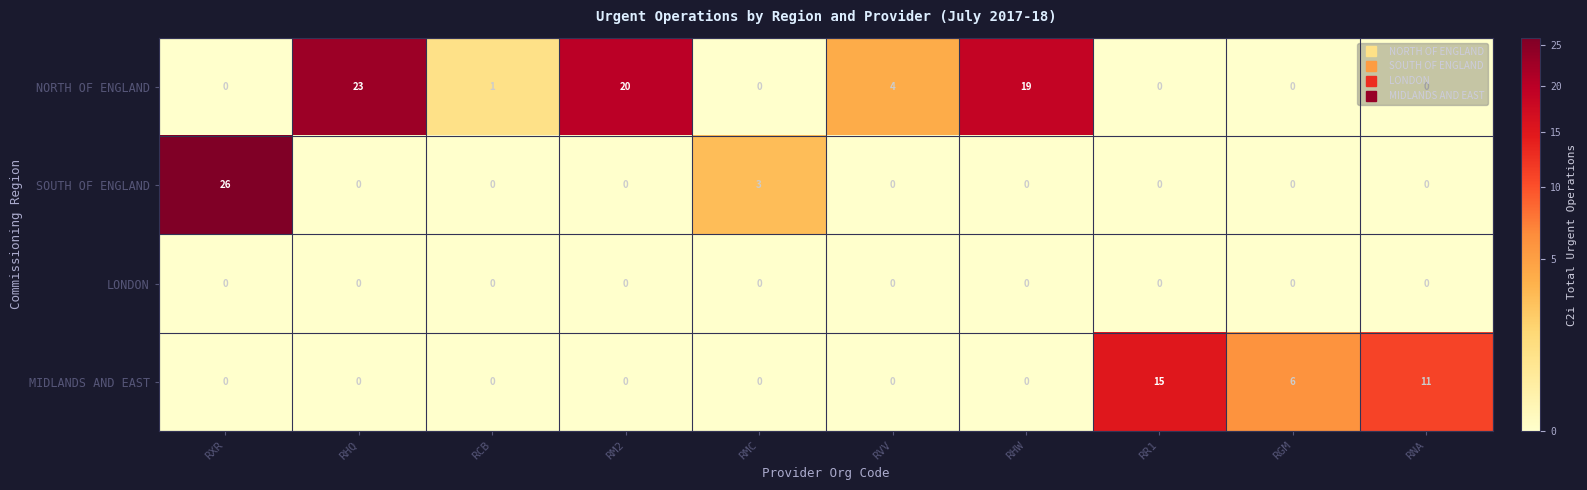

The MIDLANDS AND EAST series shows -5 at RHW. True or false?

False